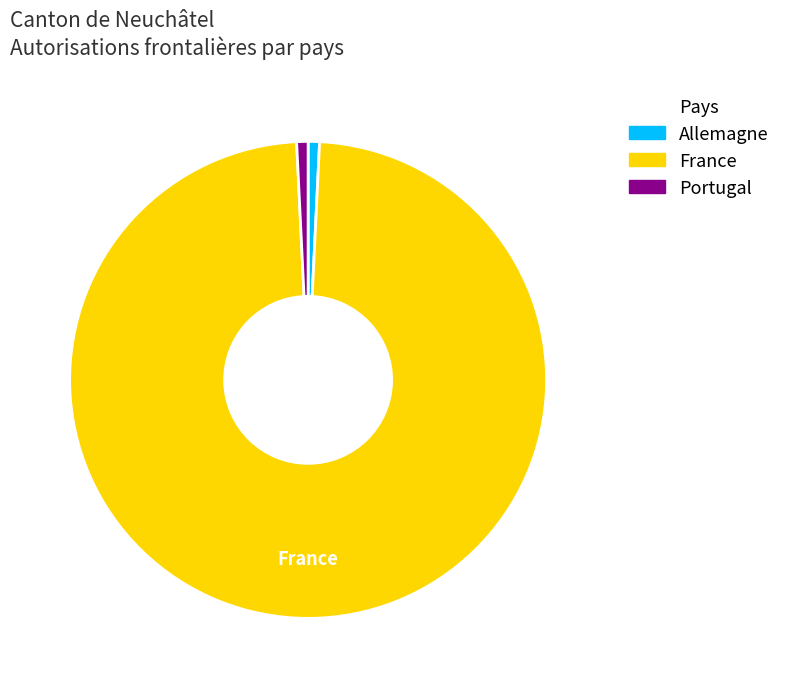

Combined, do Portugal and Allemagne account for over 50%?

No